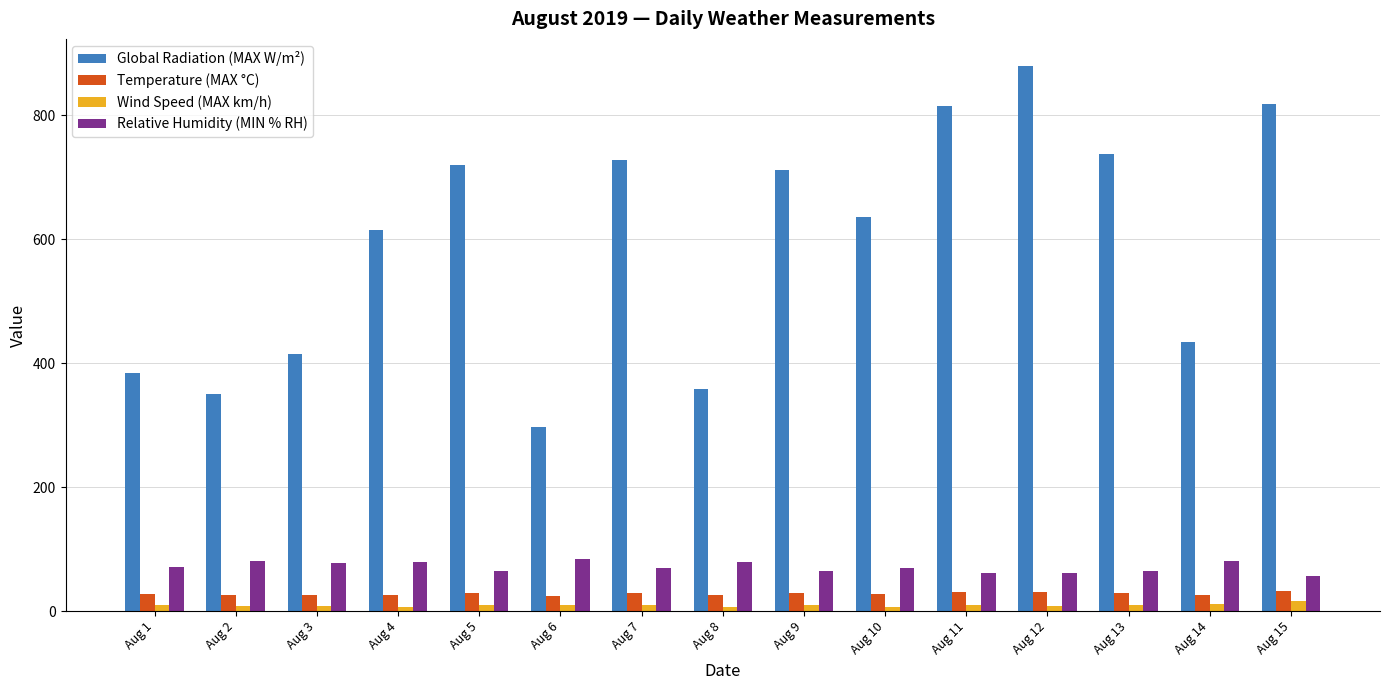

What is the sum of all Global Radiation (MAX W/m²) values?

8899.0